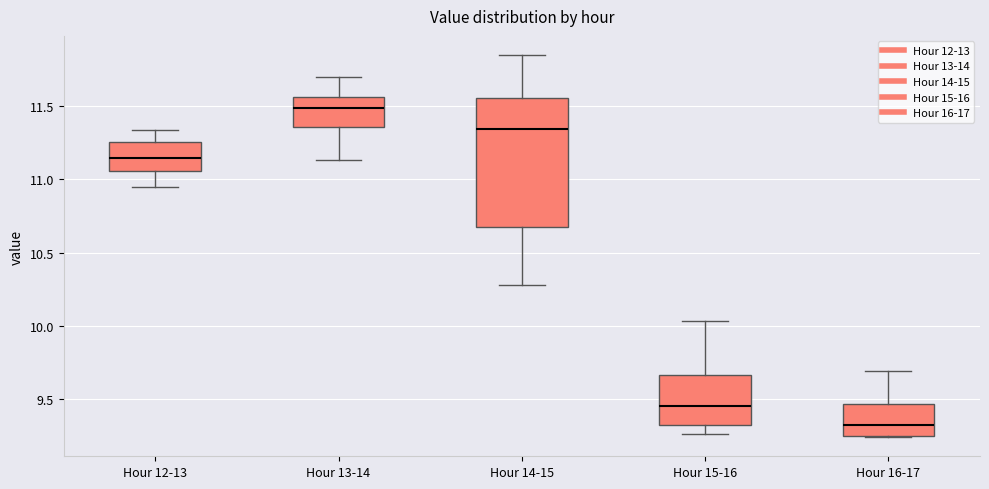

Reading left to right, read every box against the y-axis: the position of its median line, the range the box covers, and the ends of its whiskers. The values are not printed on the chart, so give them approximately, as read against the axis.

Hour 12-13: median 11.15, box 11.05 to 11.25, whiskers 10.95 to 11.35
Hour 13-14: median 11.50, box 11.35 to 11.55, whiskers 11.15 to 11.70
Hour 14-15: median 11.35, box 10.70 to 11.55, whiskers 10.30 to 11.85
Hour 15-16: median 9.45, box 9.30 to 9.65, whiskers 9.25 to 10.05
Hour 16-17: median 9.30, box 9.25 to 9.45, whiskers 9.25 to 9.70